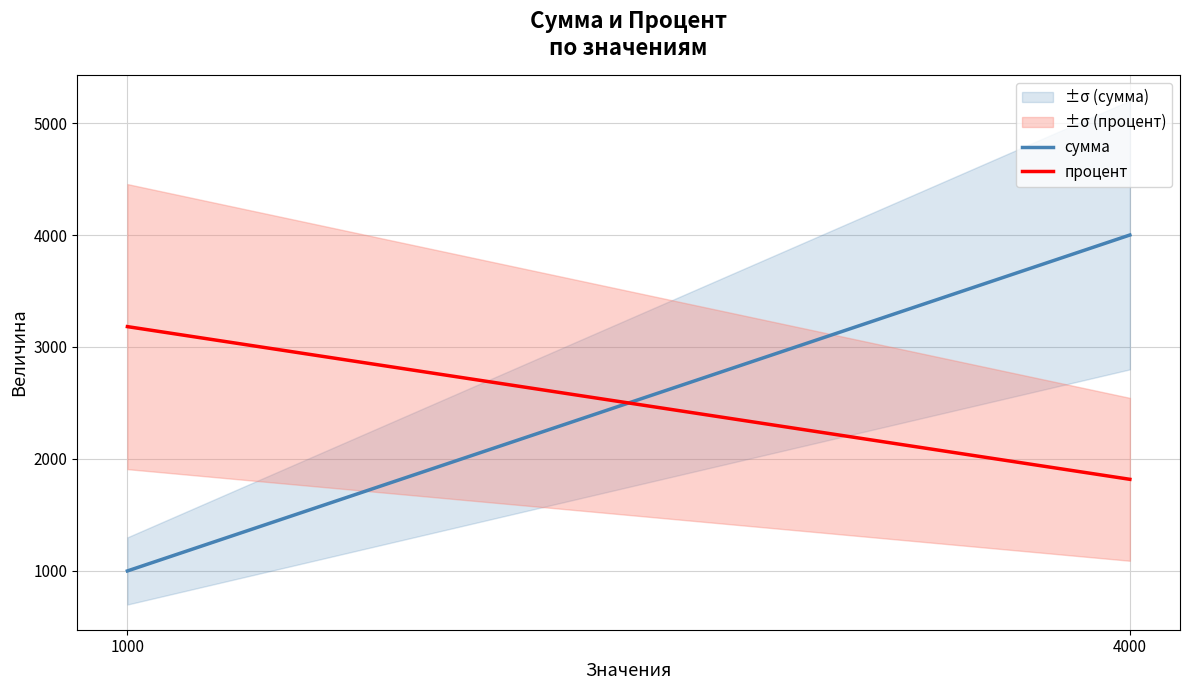

The value of процент at 4000 is 1818.2. True or false?

True